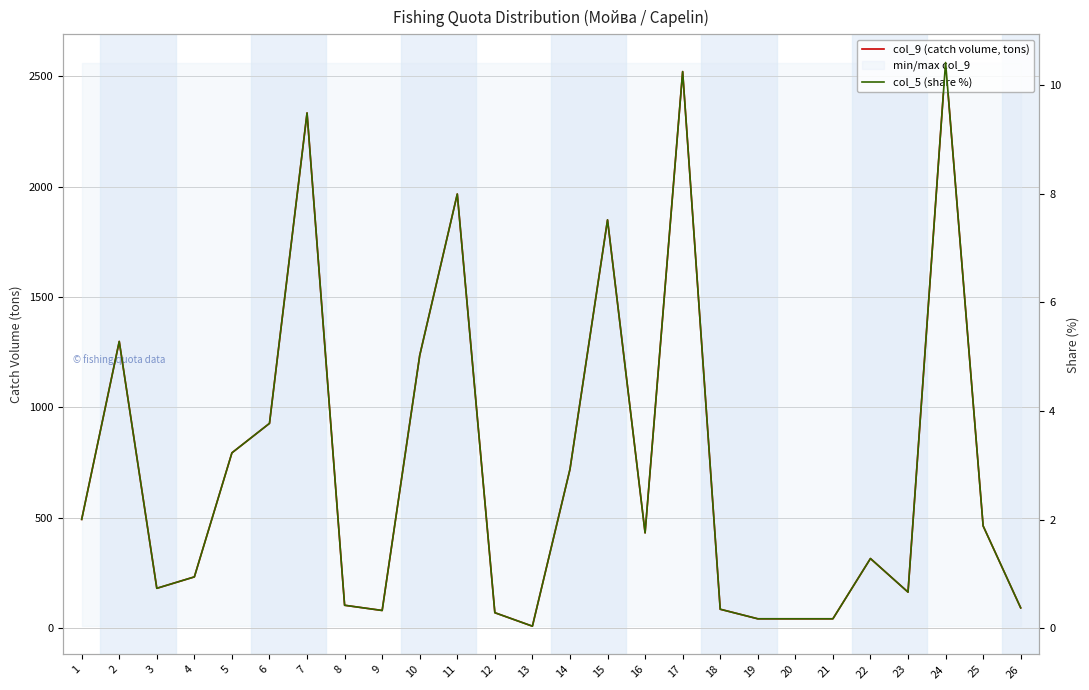

Reading left to right, extract all data points from this chart.

col_9 (catch volume, tons): 1=493.2	2=1298.9	3=181.3	4=233.0	5=794.6	6=927.9	7=2333.3	8=104.5	9=80.9	10=1235.7	11=1966.3	12=70.8	13=9.8	14=720.0	15=1849.2	16=432.2	17=2520.5	18=86.6	19=43.3	20=43.3	21=43.3	22=316.1	23=164.1	24=2561.6	25=463.7	26=92.7
col_5 (share %): 1=2.0	2=5.3	3=0.7	4=0.9	5=3.2	6=3.8	7=9.5	8=0.4	9=0.3	10=5.0	11=8.0	12=0.3	13=0.0	14=2.9	15=7.5	16=1.8	17=10.2	18=0.4	19=0.2	20=0.2	21=0.2	22=1.3	23=0.7	24=10.4	25=1.9	26=0.4